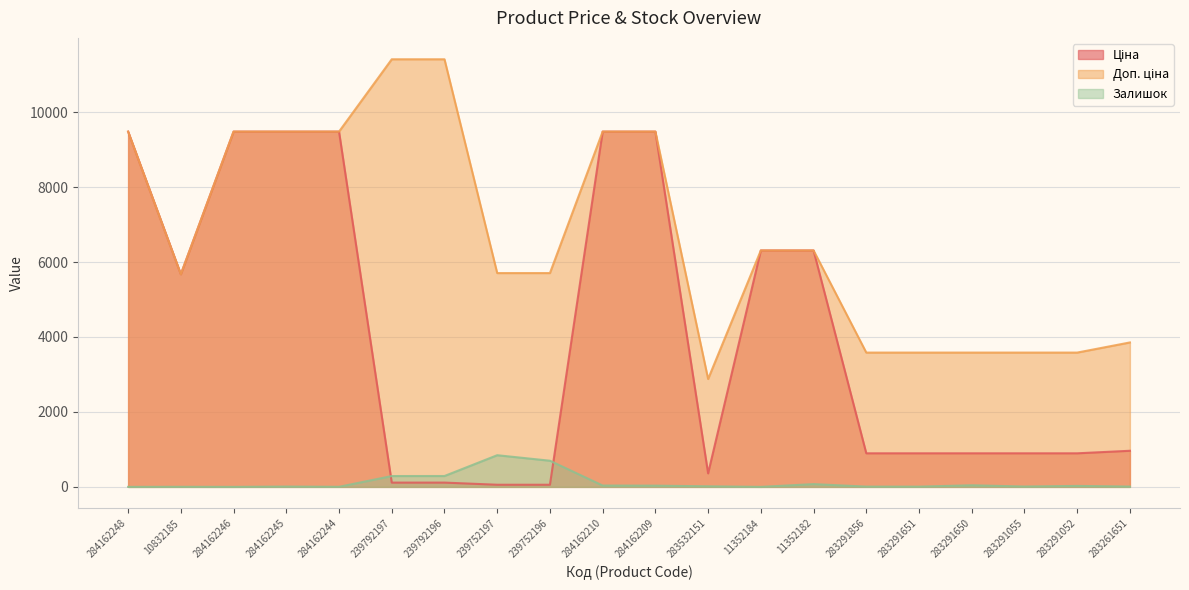

Which label corresponds to the largest value in the chart?

239792197